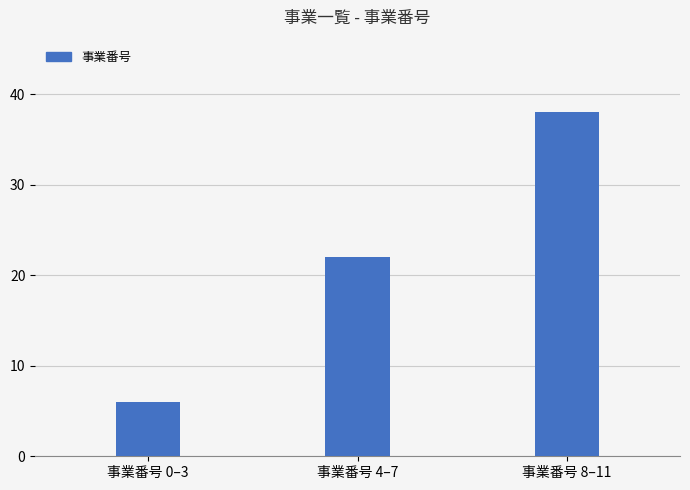

Which category has the highest value across all series?

事業番号 8–11